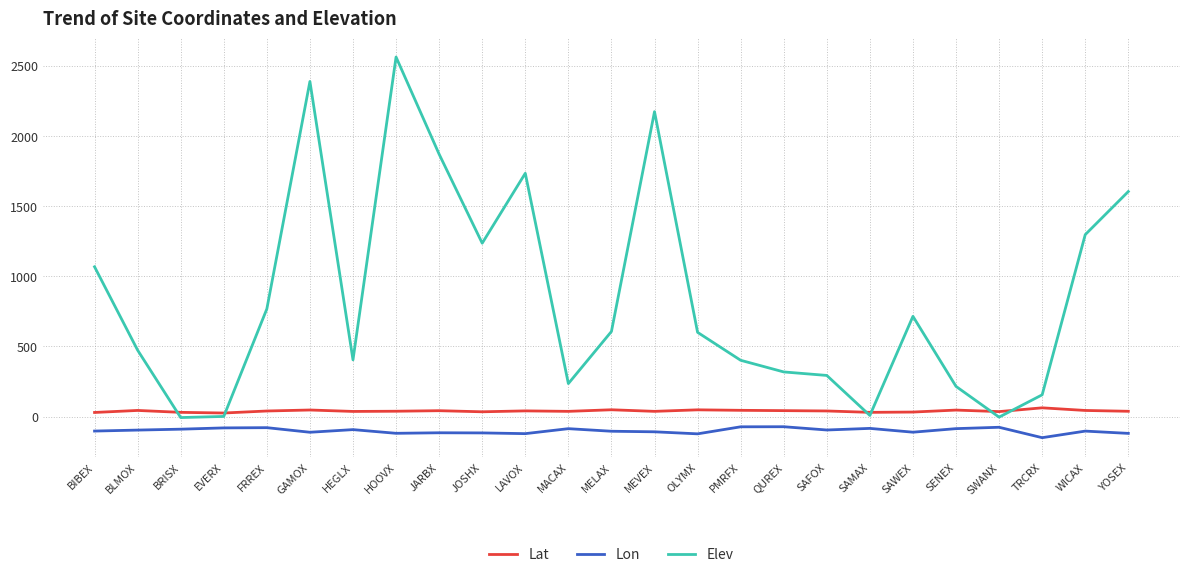

What position from the left is SAMAX?

19